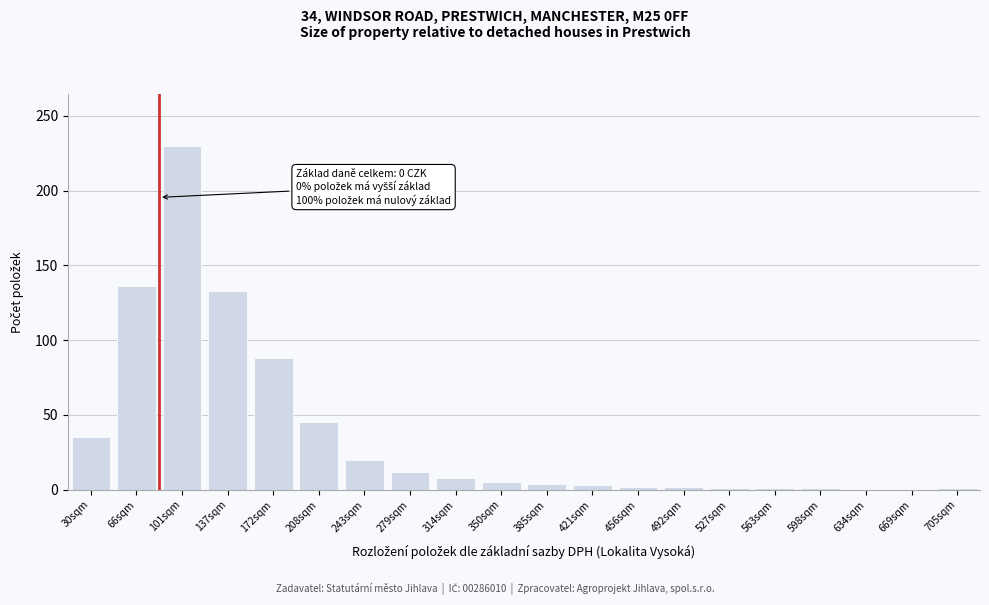

What is the greatest value displayed?

230